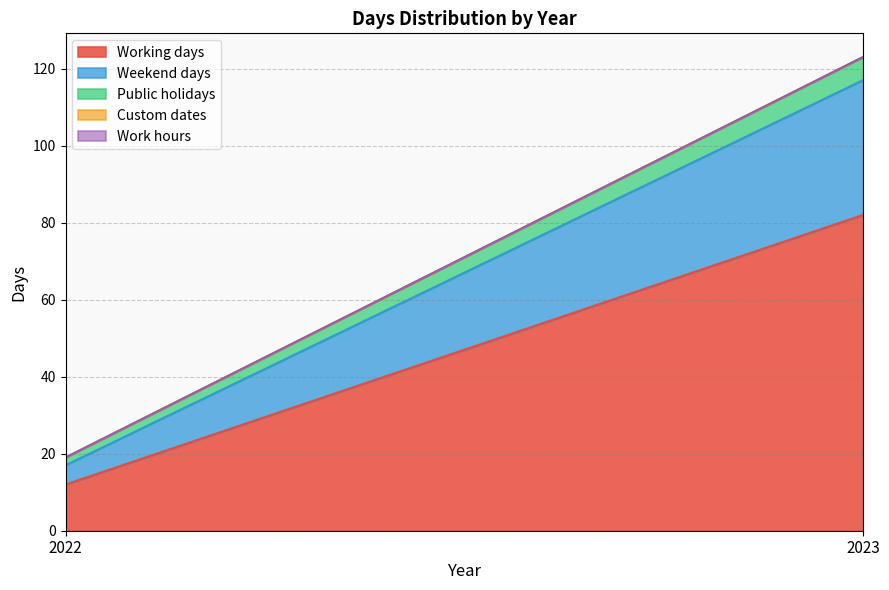

Reading left to right, extract all data points from this chart.

Working days: 12	82
Weekend days: 5	35
Public holidays: 2	6
Custom dates: 0	0
Work hours: 0	0